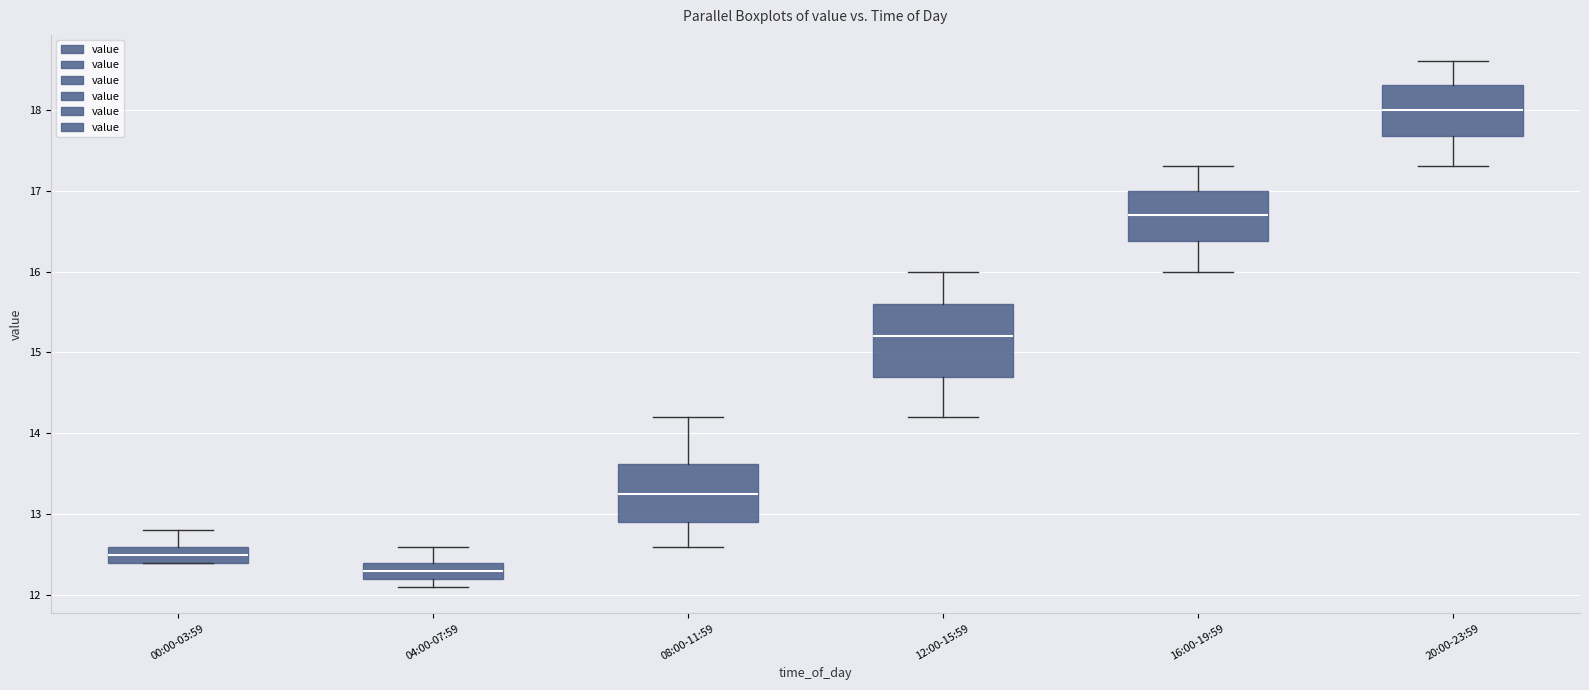

Which box's median line is the lowest?

04:00-07:59